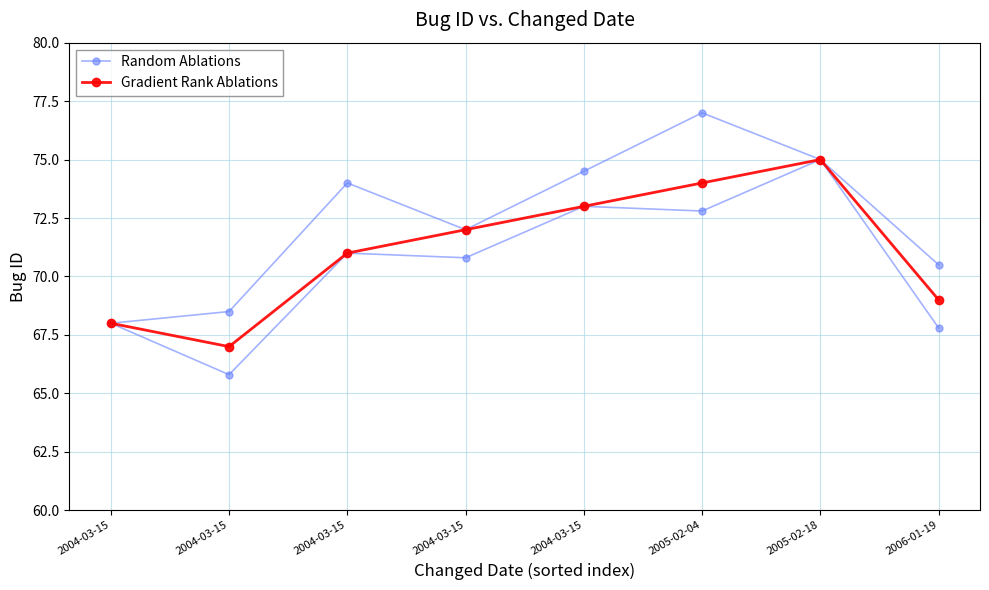

At which category does the chart reach its peak across all series?

2005-02-04